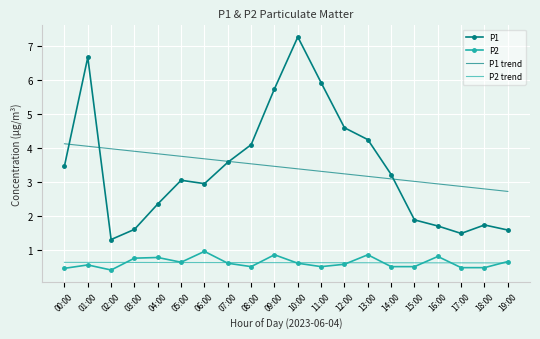

True or false: P2 and P2 trend cross at least once.

True